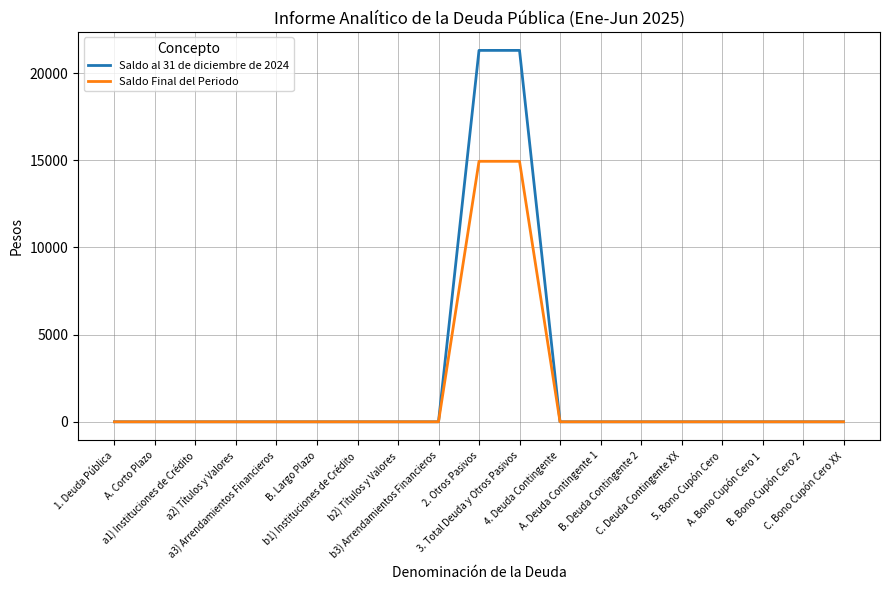

Is this an area chart (filled region under the line)?

No